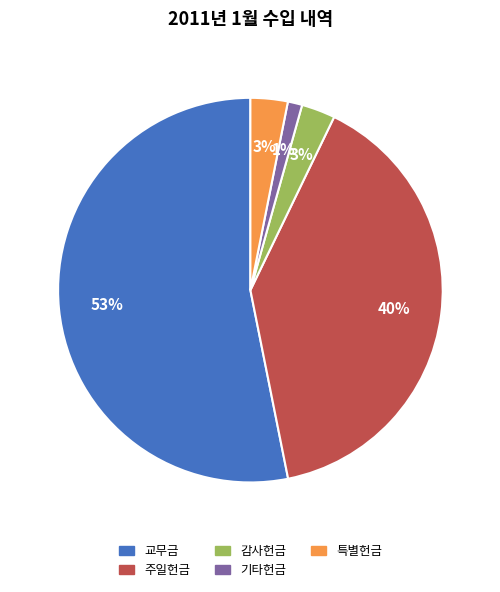

Count the number of slices in the pie.

5